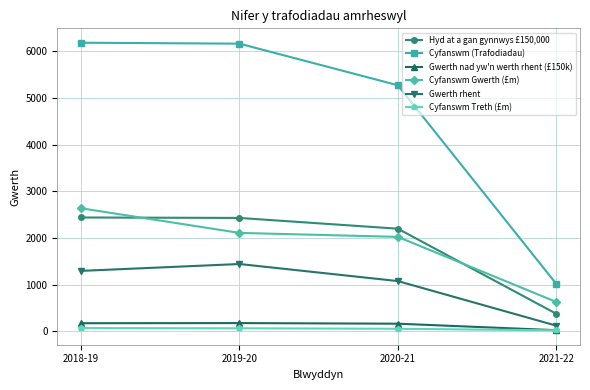

Does the chart display data point markers on the line(s)?

Yes